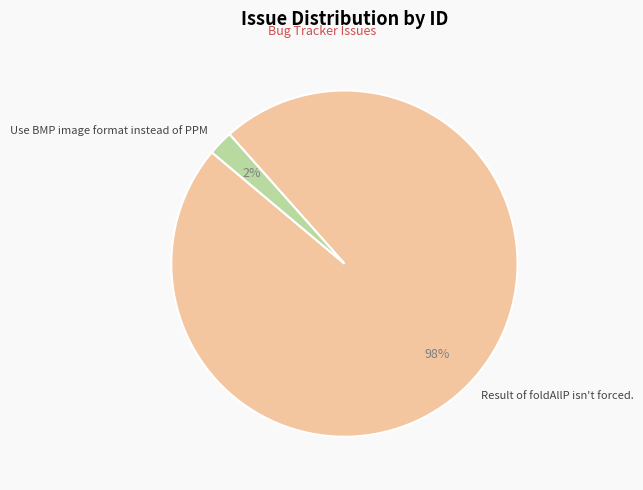

True or false: Result of foldAllP isn't forced. accounts for 98% of the total.

True